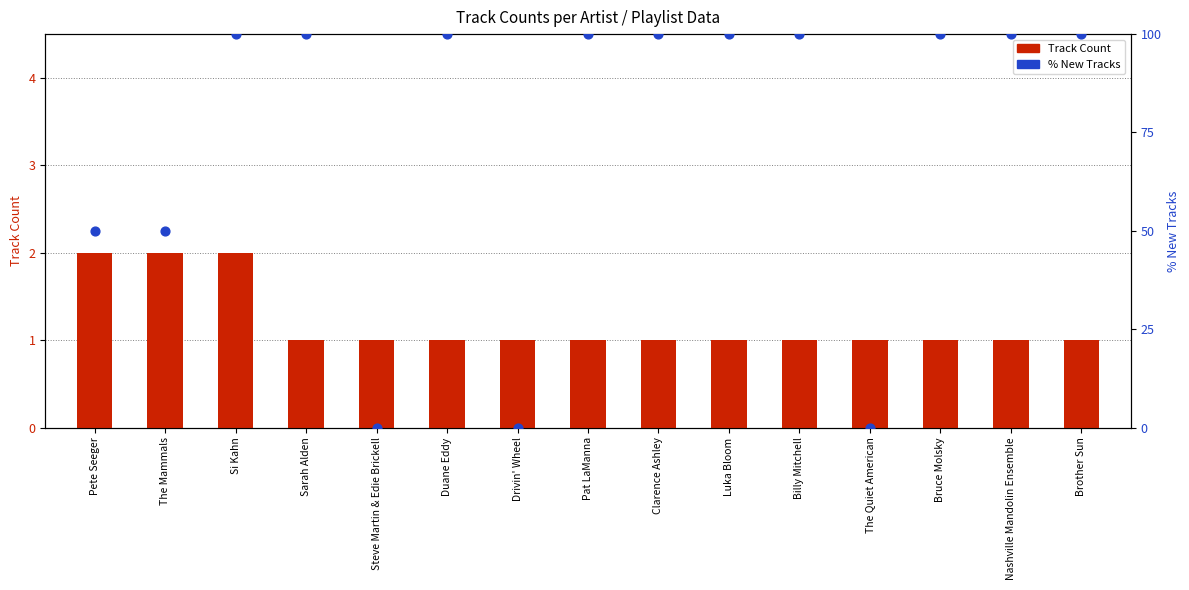

Is the value of Track Count at Luka Bloom greater than the value of % New at Drivin' Wheel?

Yes